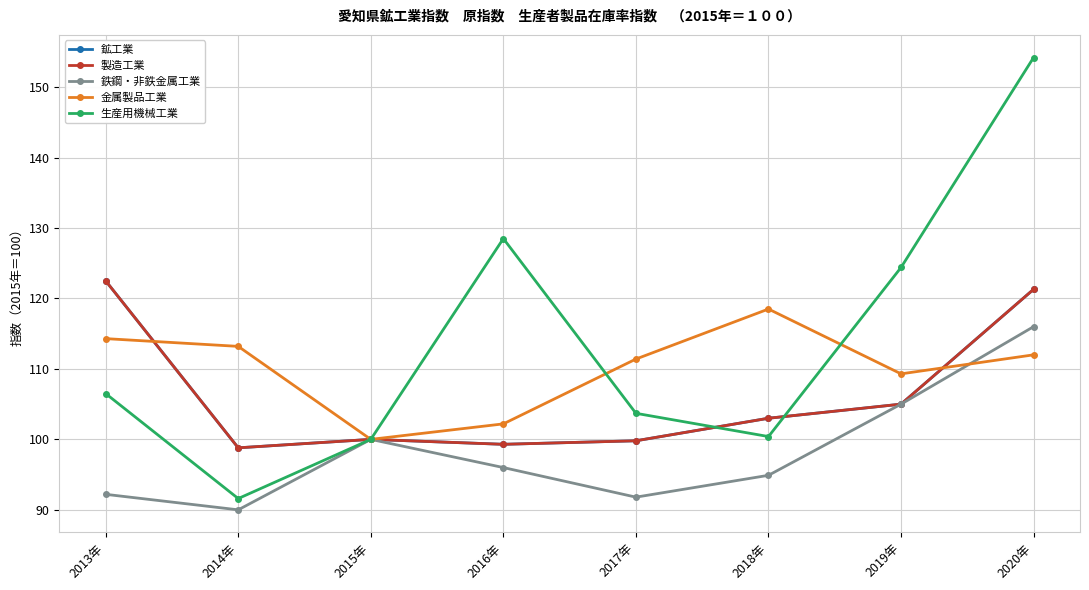

Which series ends up on top after the final intersection of 金属製品工業 and 鉄鋼・非鉄金属工業?

鉄鋼・非鉄金属工業